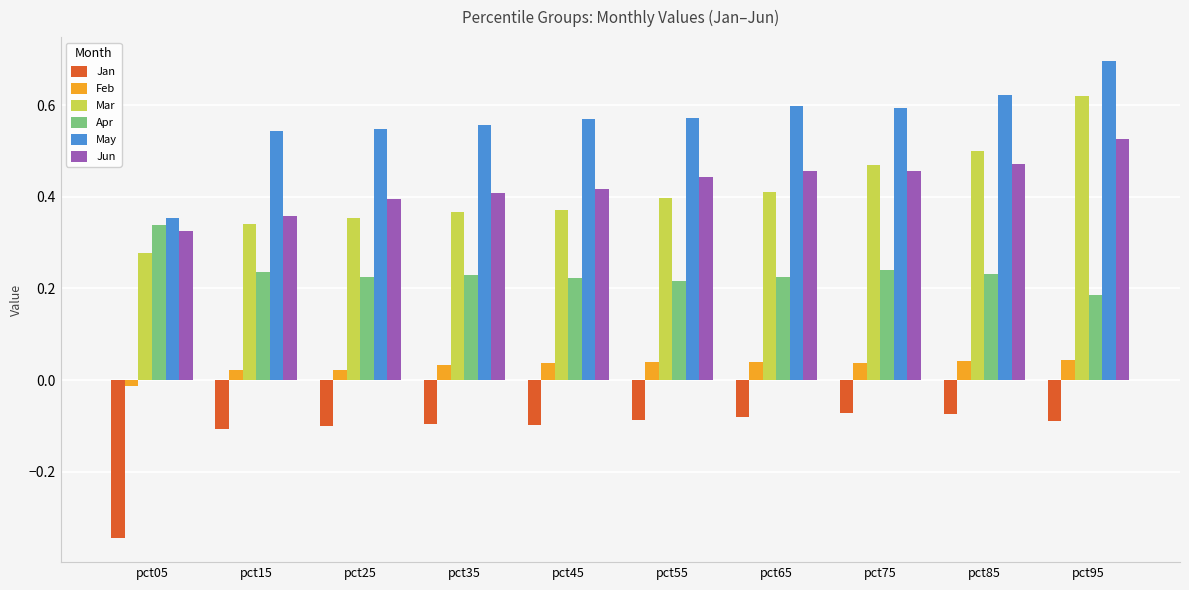

True or false: Mar has a value of 0.2 at pct95.

False